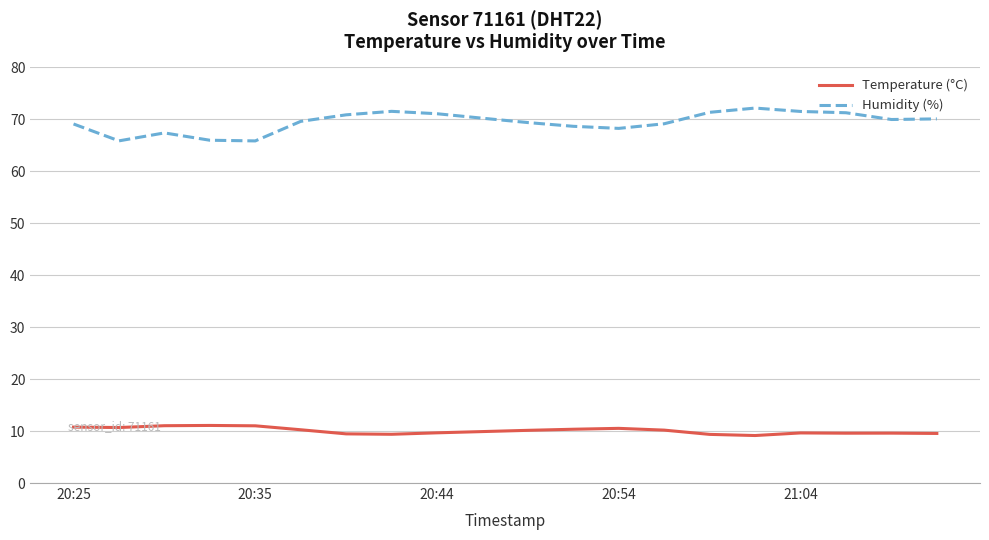

What is the maximum value for Temperature (°C)?

11.1